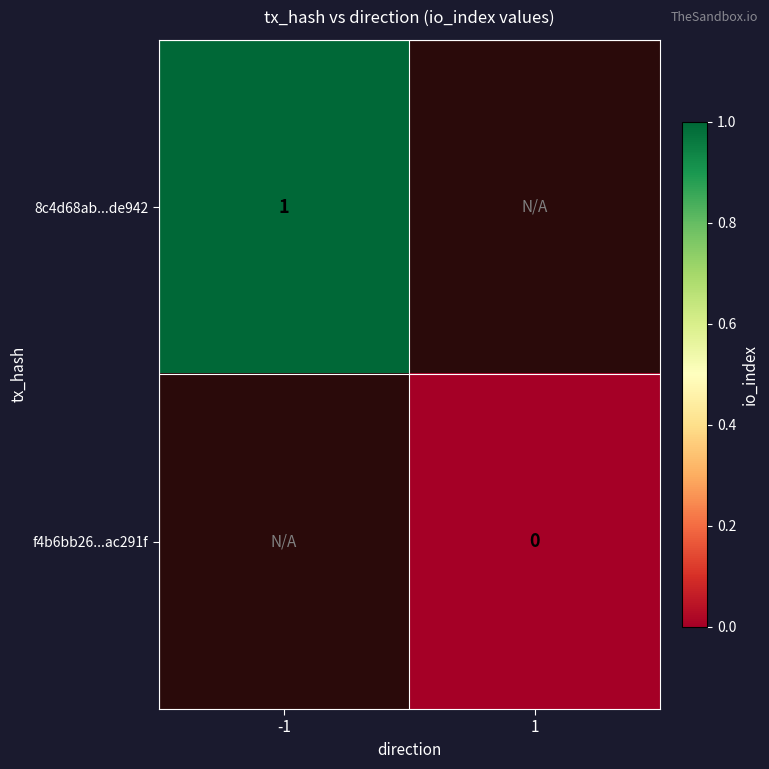

What is the greatest value displayed?

1.0